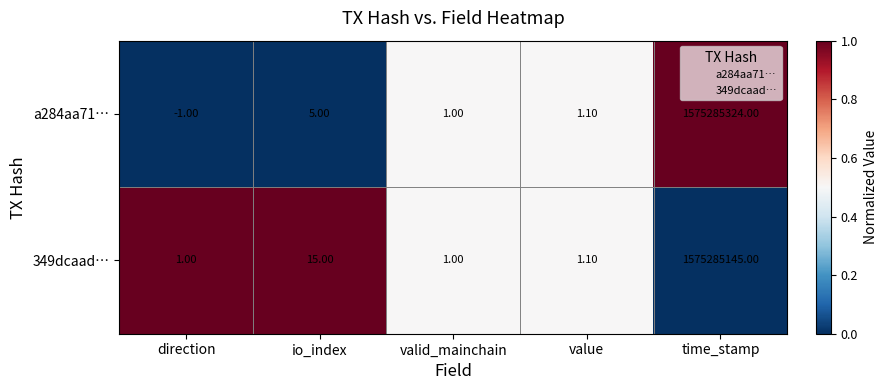

What is the total value across all series at io_index?

20.0